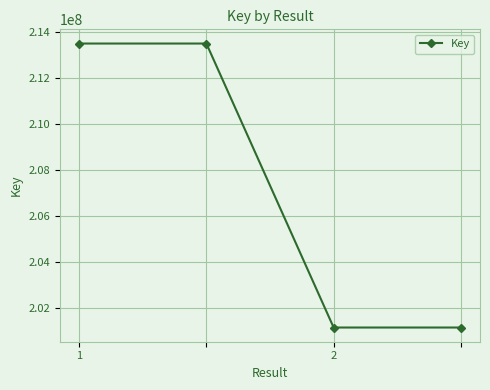

What is the value of the 2nd point from the left?

213493632